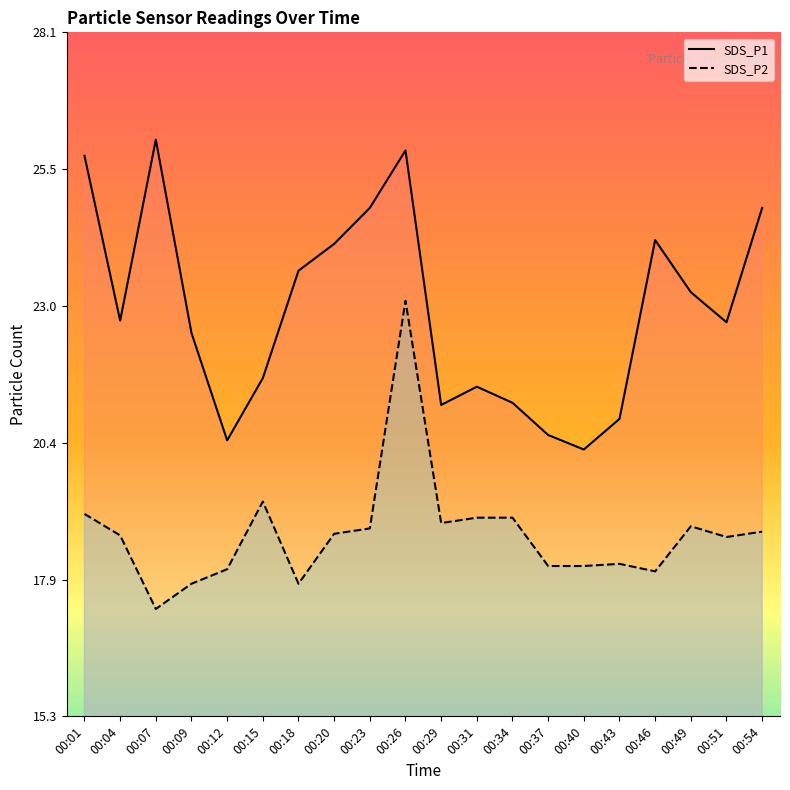

Which series has the largest range (max minus min)?

SDS_P1